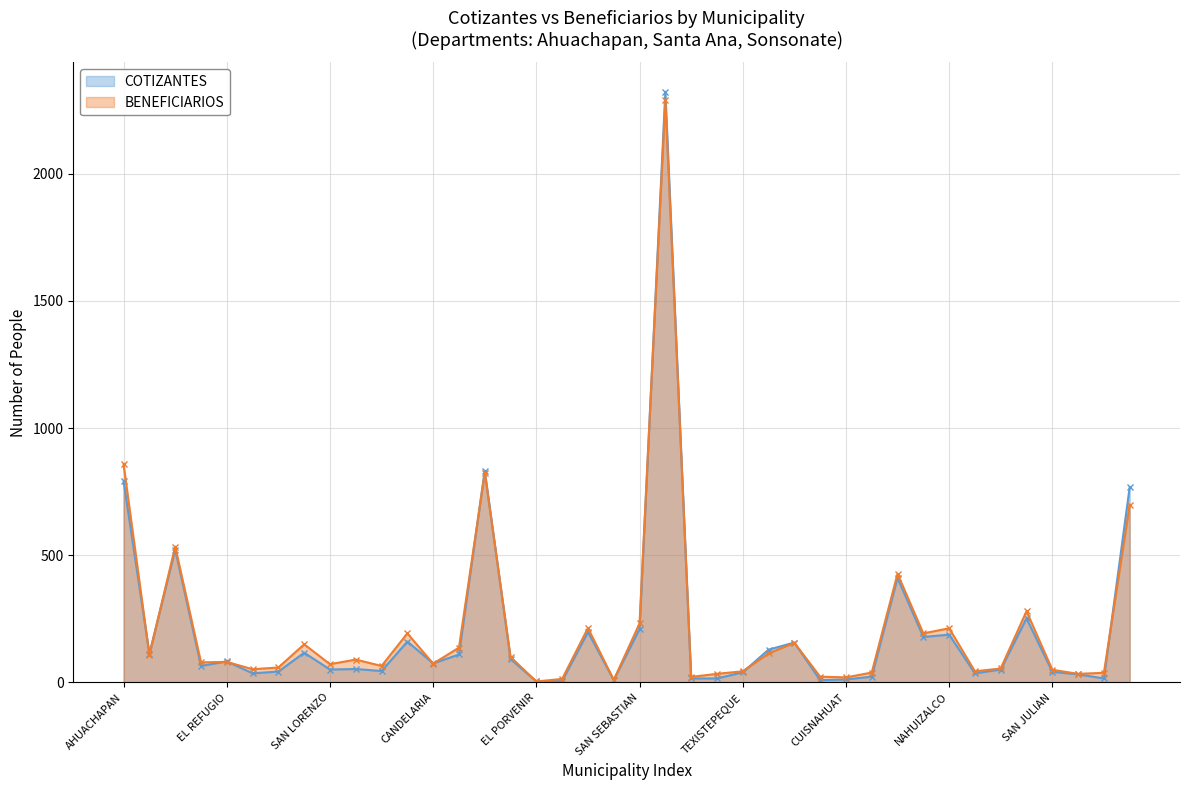

How many values in the BENEFICIARIOS series are below 81?

20